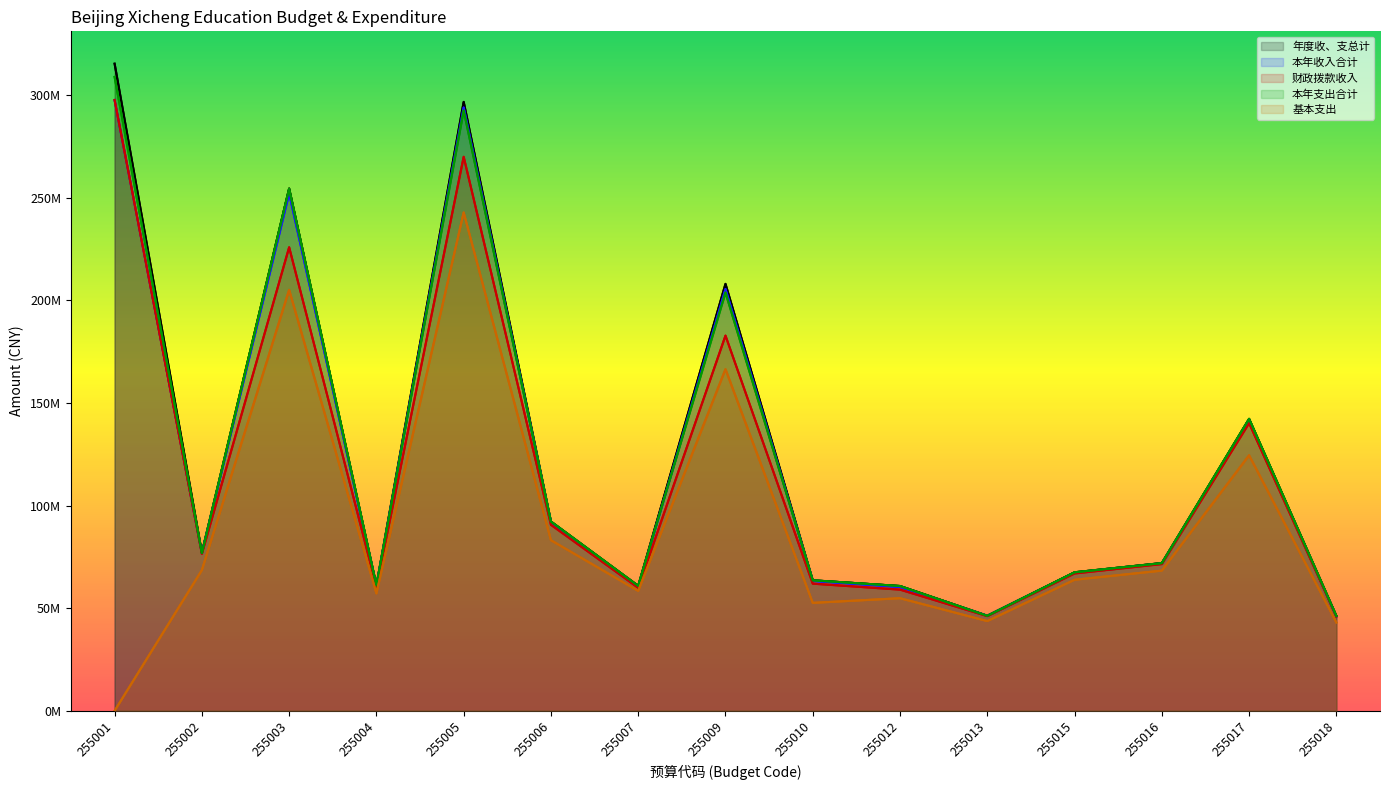

The value of 基本支出 at 255006 is 83095324.0. True or false?

True